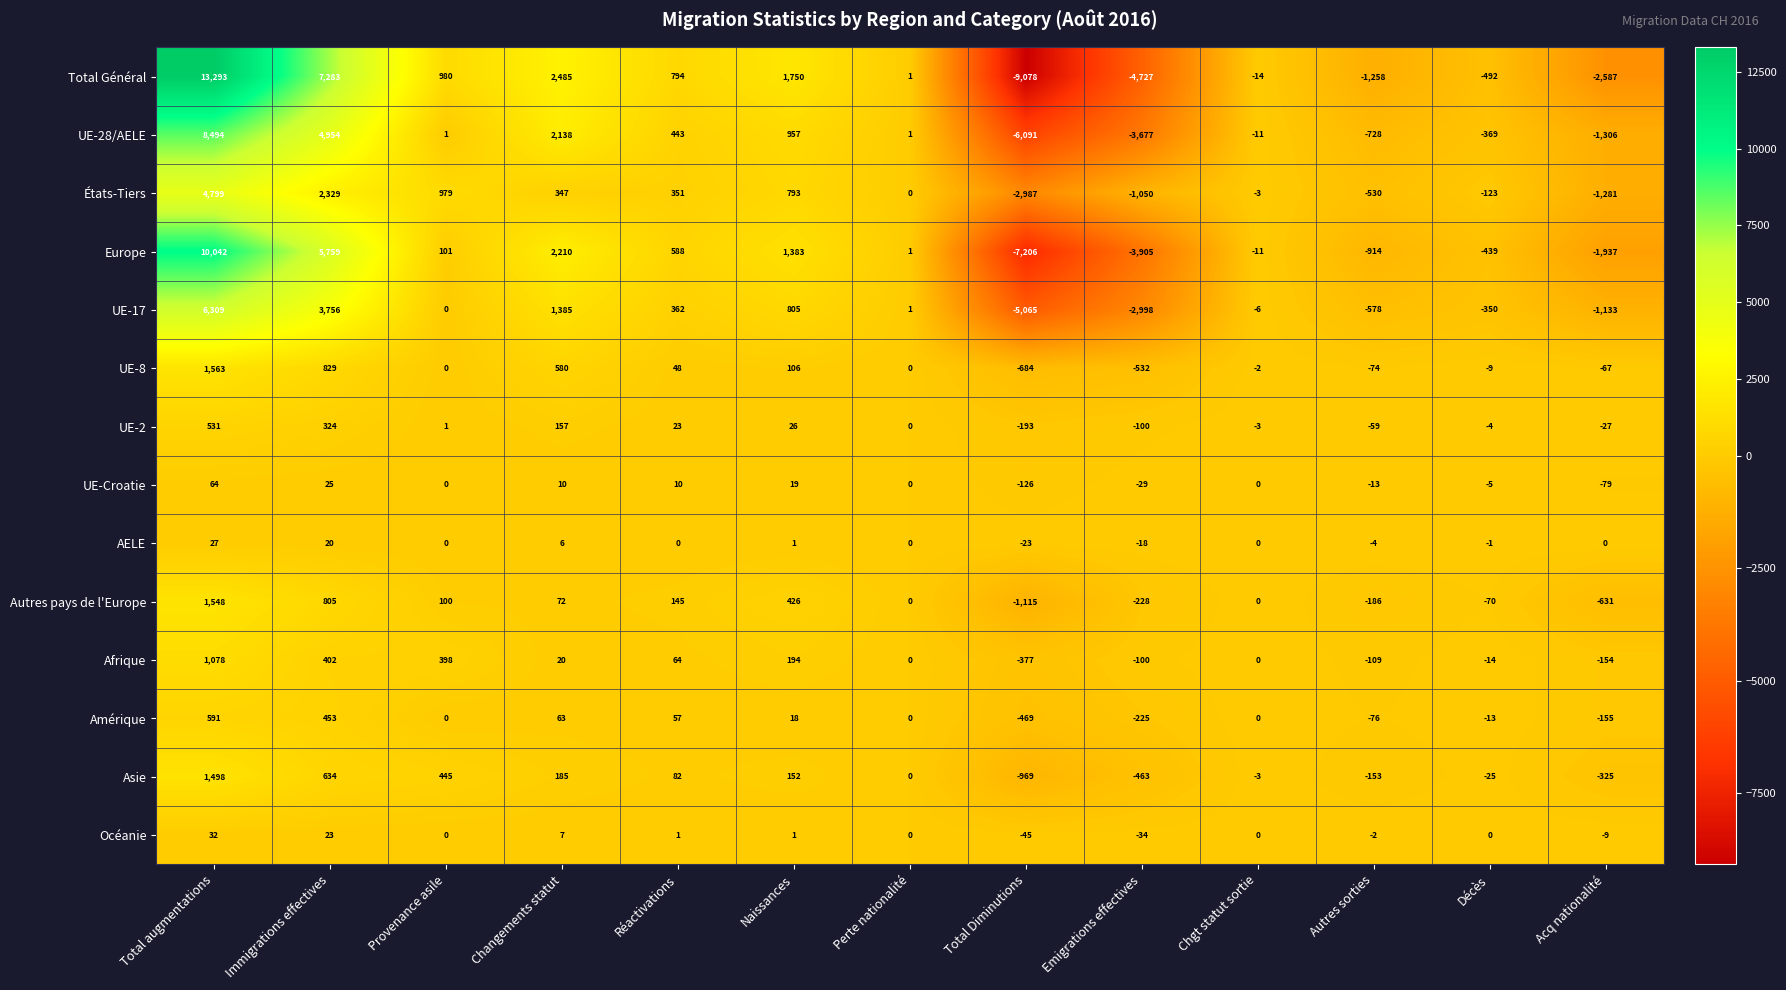

Rank the series at Immigrations effectives from lowest to highest value.

AELE, Océanie, UE-Croatie, UE-2, Afrique, Amérique, Asie, Autres pays de l'Europe, UE-8, États-Tiers, UE-17, UE-28/AELE, Europe, Total Général